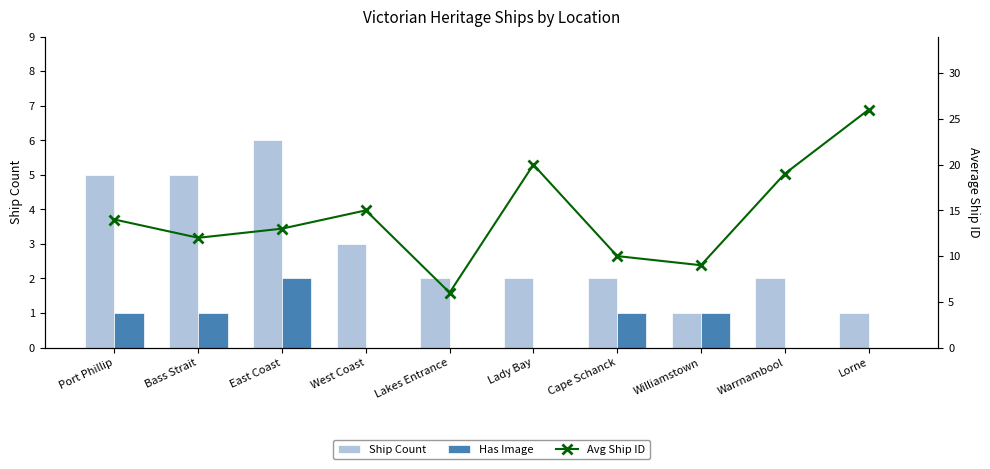

At Cape Schanck, list the series in order from smallest to largest.

Has Image, Ship Count, Avg Ship ID